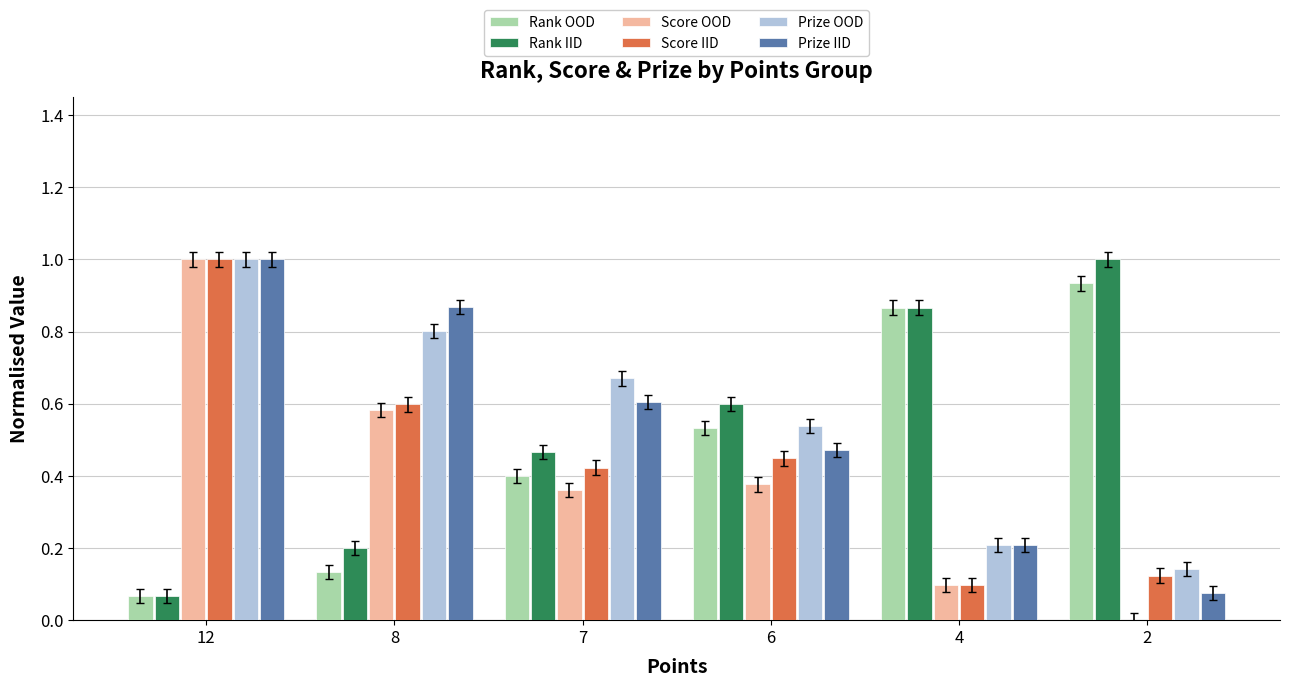

At which category is the sum across all series the highest?

12